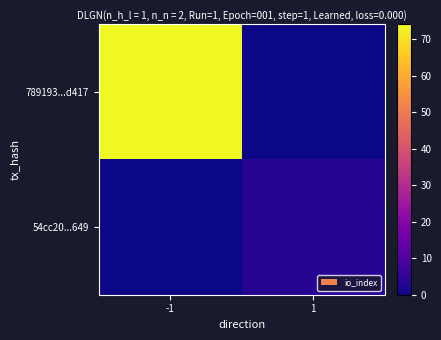

Between 1 and -1, which is larger?

-1